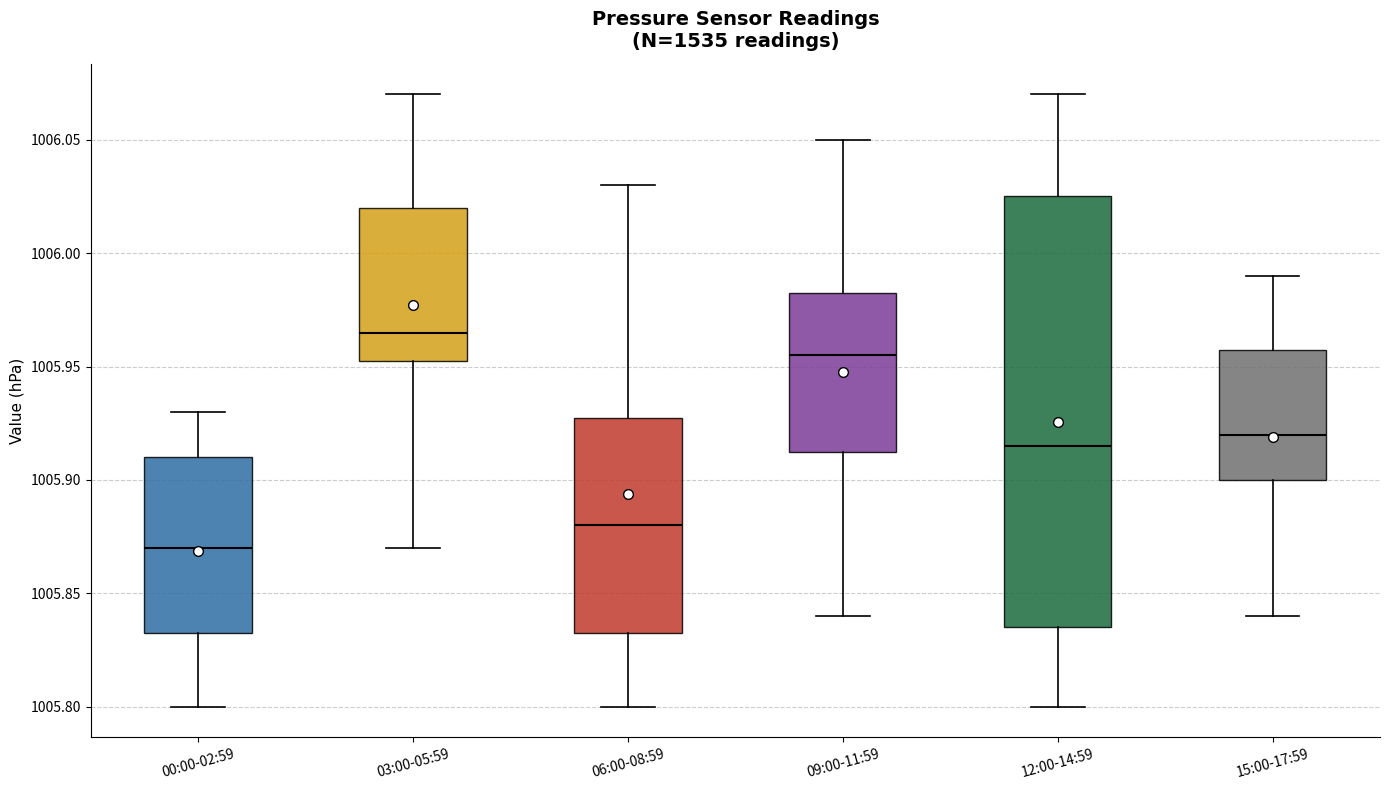

Which box's median line is the highest?

03:00-05:59